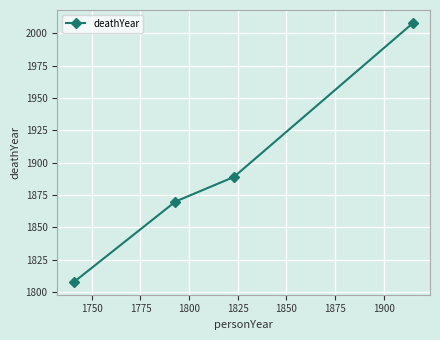

Reading left to right, list all the values displayed in this chart.

1808	1870	1889	2008